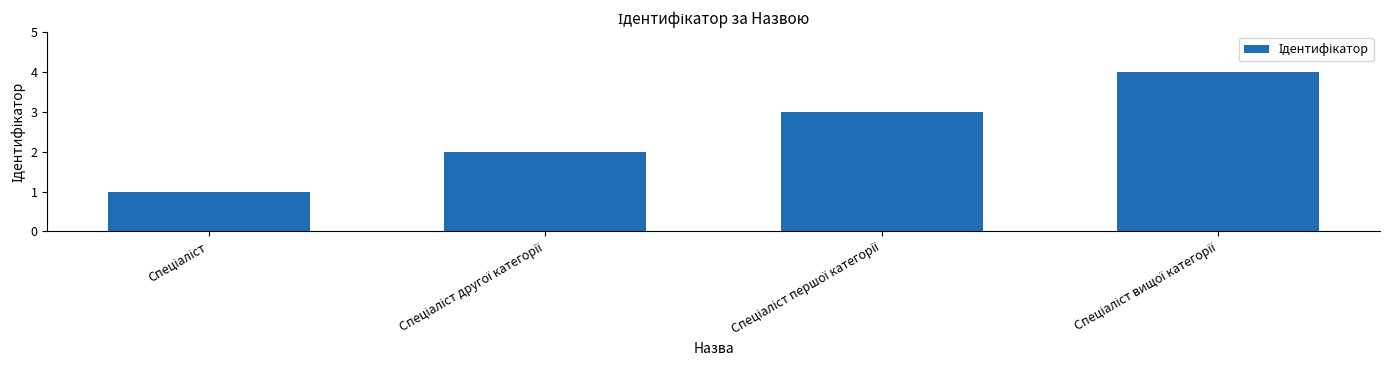

What is the difference between the maximum and minimum values?

3